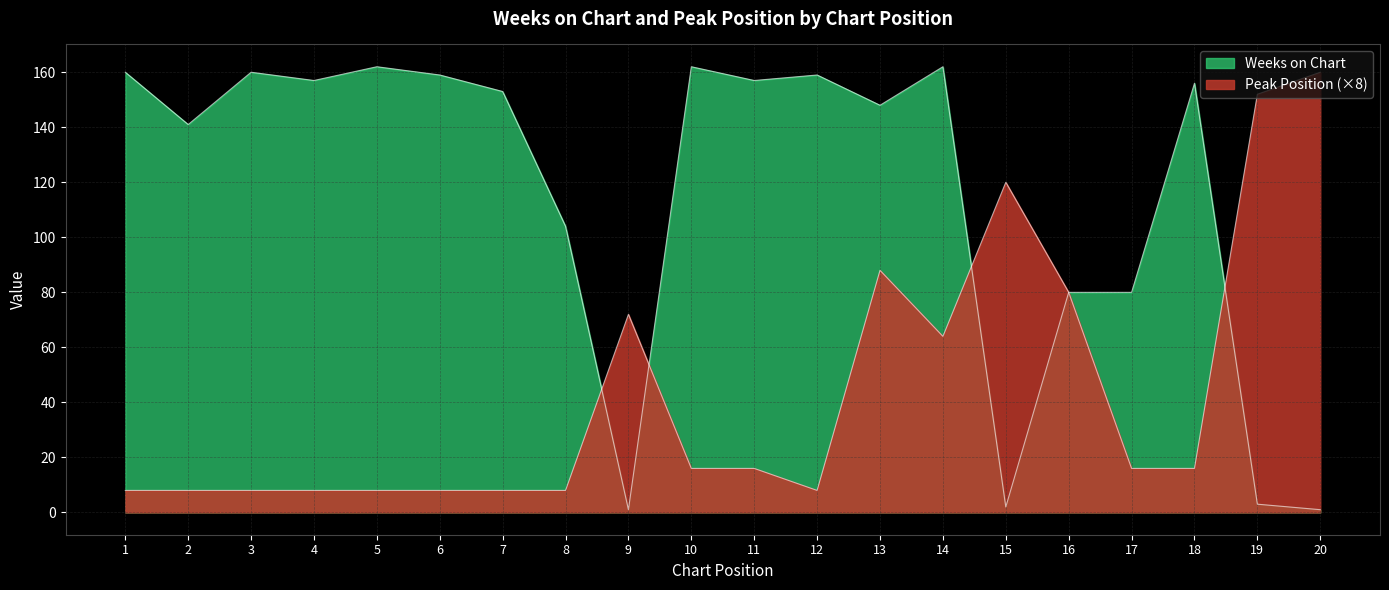

What is the minimum value for Peak Position?

8